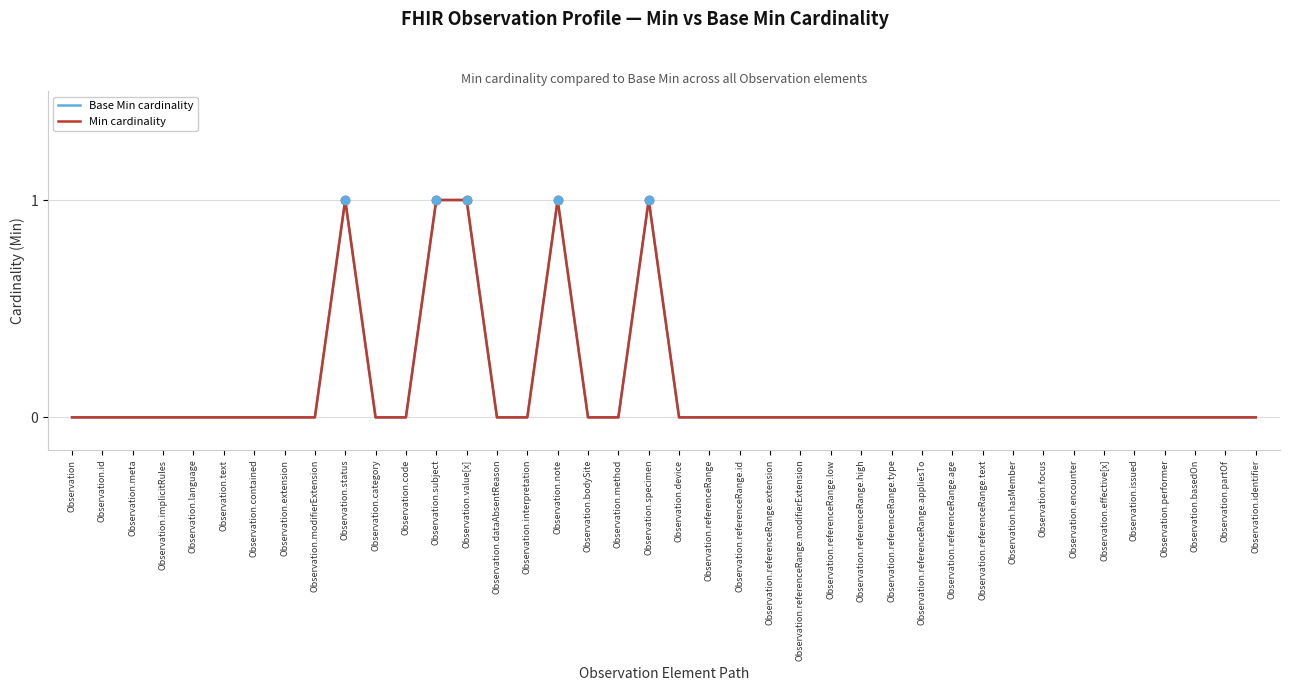

Does the chart display data point markers on the line(s)?

No